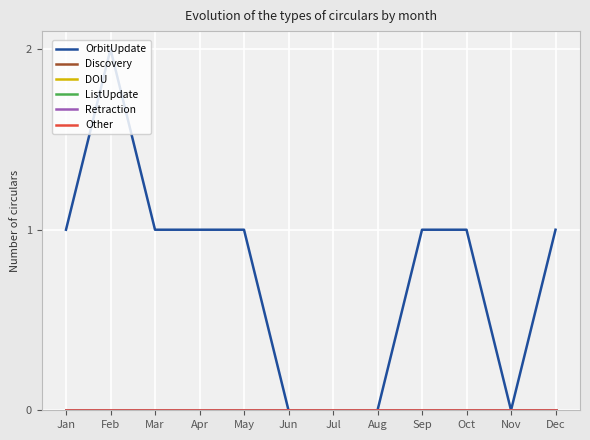

Is this an area chart (filled region under the line)?

No